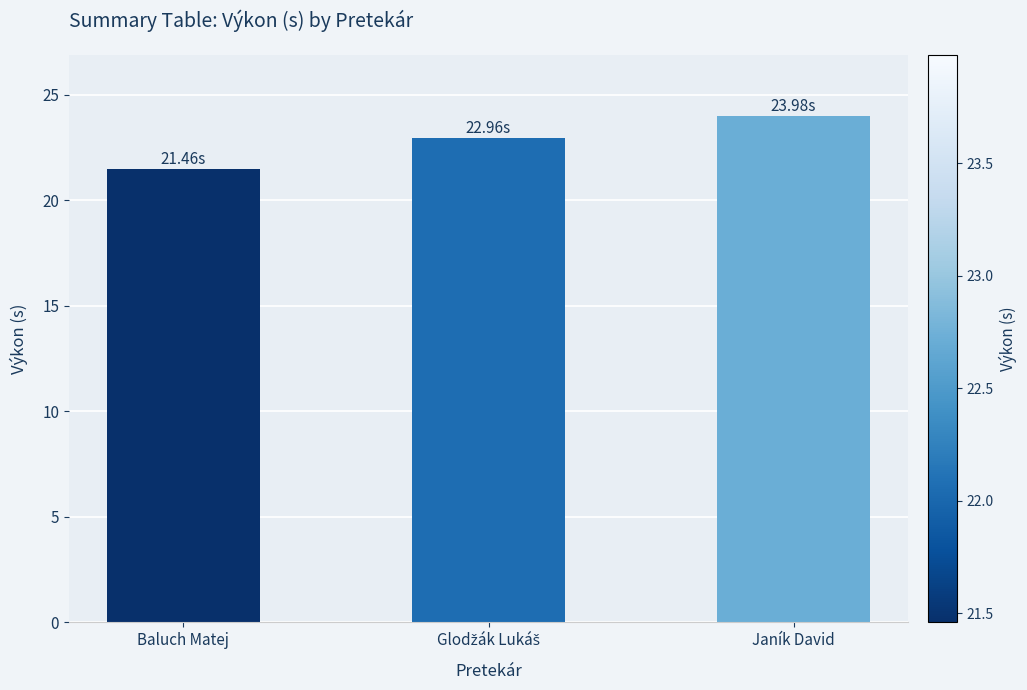

What is the difference between the maximum and minimum values?

2.5